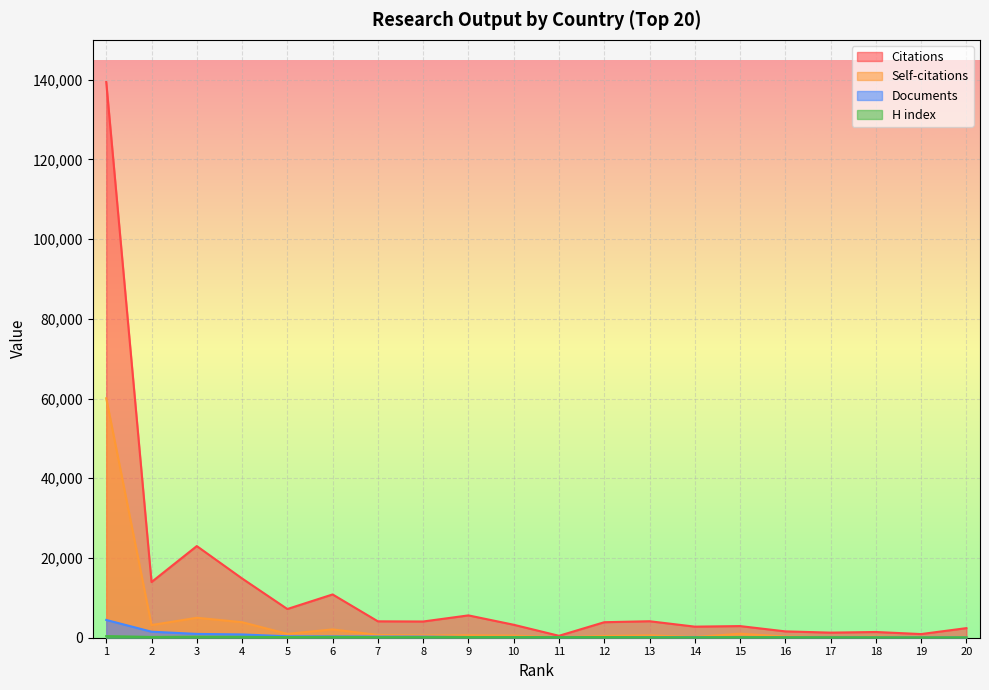

True or false: Citations has more than 1 interior local peaks.

True